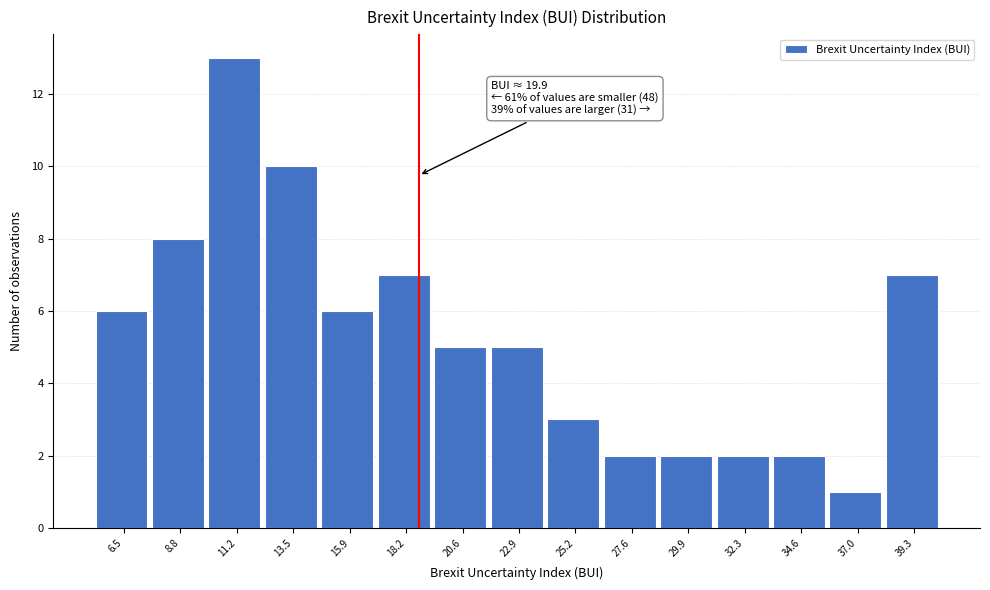

Reading left to right, list all the values displayed in this chart.

6.5=6	8.8=8	11.2=13	13.5=10	15.9=6	18.2=7	20.6=5	22.9=5	25.2=3	27.6=2	29.9=2	32.3=2	34.6=2	37.0=1	39.3=7